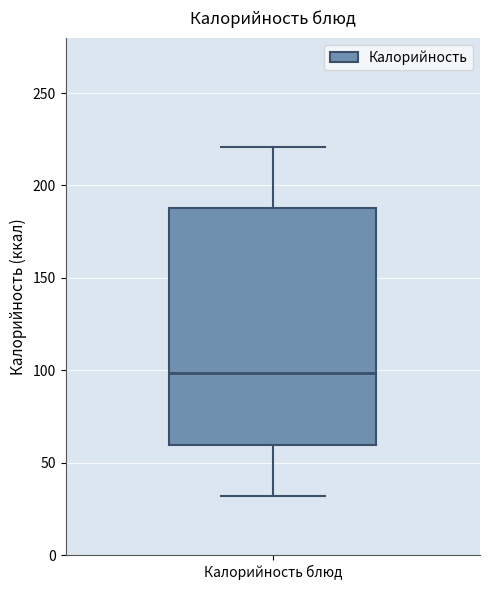

Read this box plot against the y-axis: the position of the median line, the range covered by the box, and the ends of both whiskers. The values are not printed on the chart, so give them approximately, as read against the axis.

median 100, box 60 to 190, whiskers 30 to 220